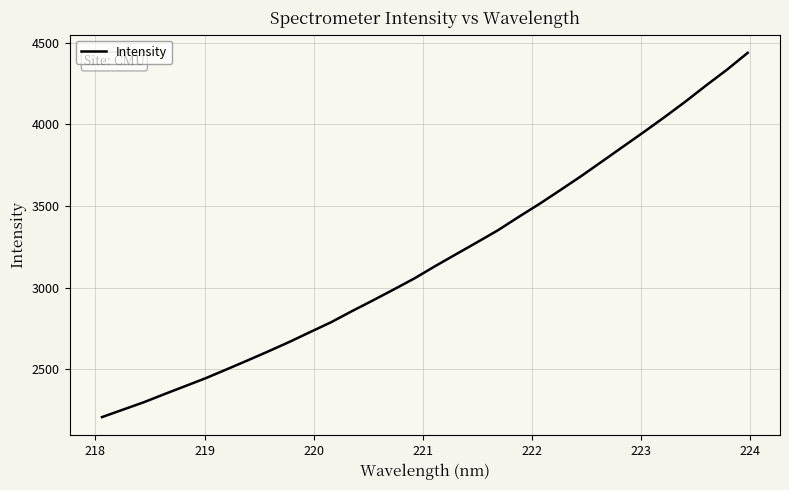

What is the difference between the maximum and minimum values?

2232.4